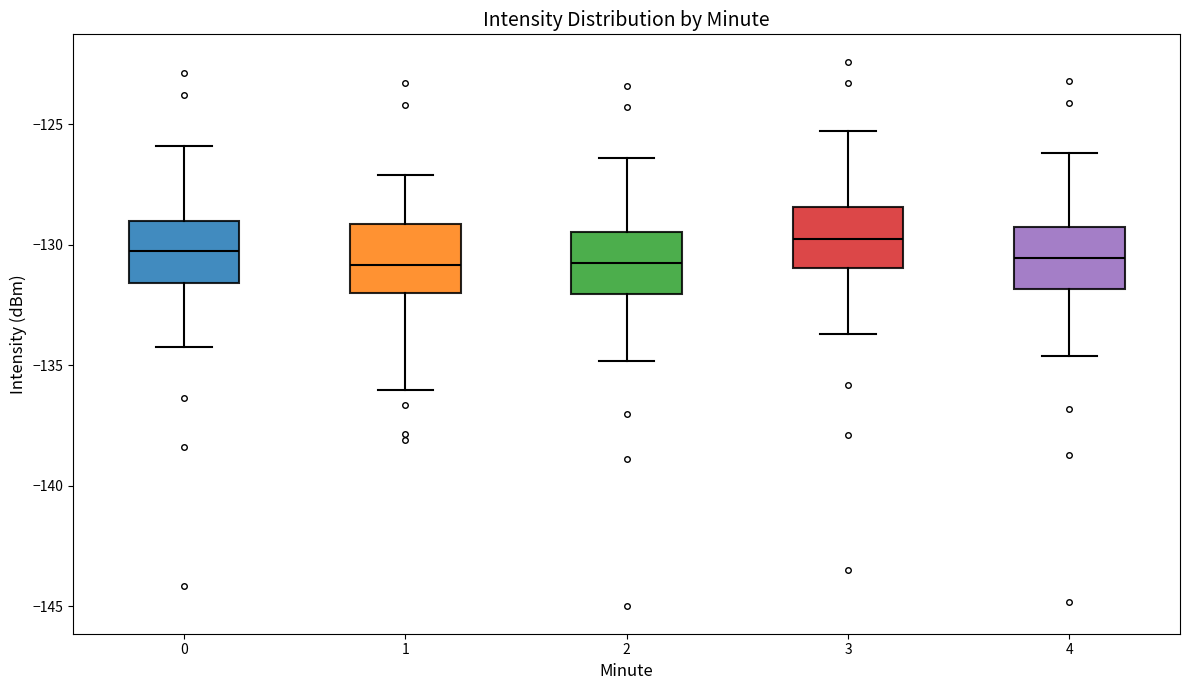

Reading left to right, transcribe this box plot: for each box, give where its median line is, the range the box spans, and where its two whiskers end, as read against the y-axis. The values are not printed on the chart, so give them approximately, as read against the axis.

0: median -130.5, box -131.5 to -129.0, whiskers -134.0 to -126.0
1: median -131.0, box -132.0 to -129.0, whiskers -136.0 to -127.0
2: median -130.5, box -132.0 to -129.5, whiskers -135.0 to -126.5
3: median -129.5, box -131.0 to -128.5, whiskers -133.5 to -125.5
4: median -130.5, box -132.0 to -129.0, whiskers -134.5 to -126.0